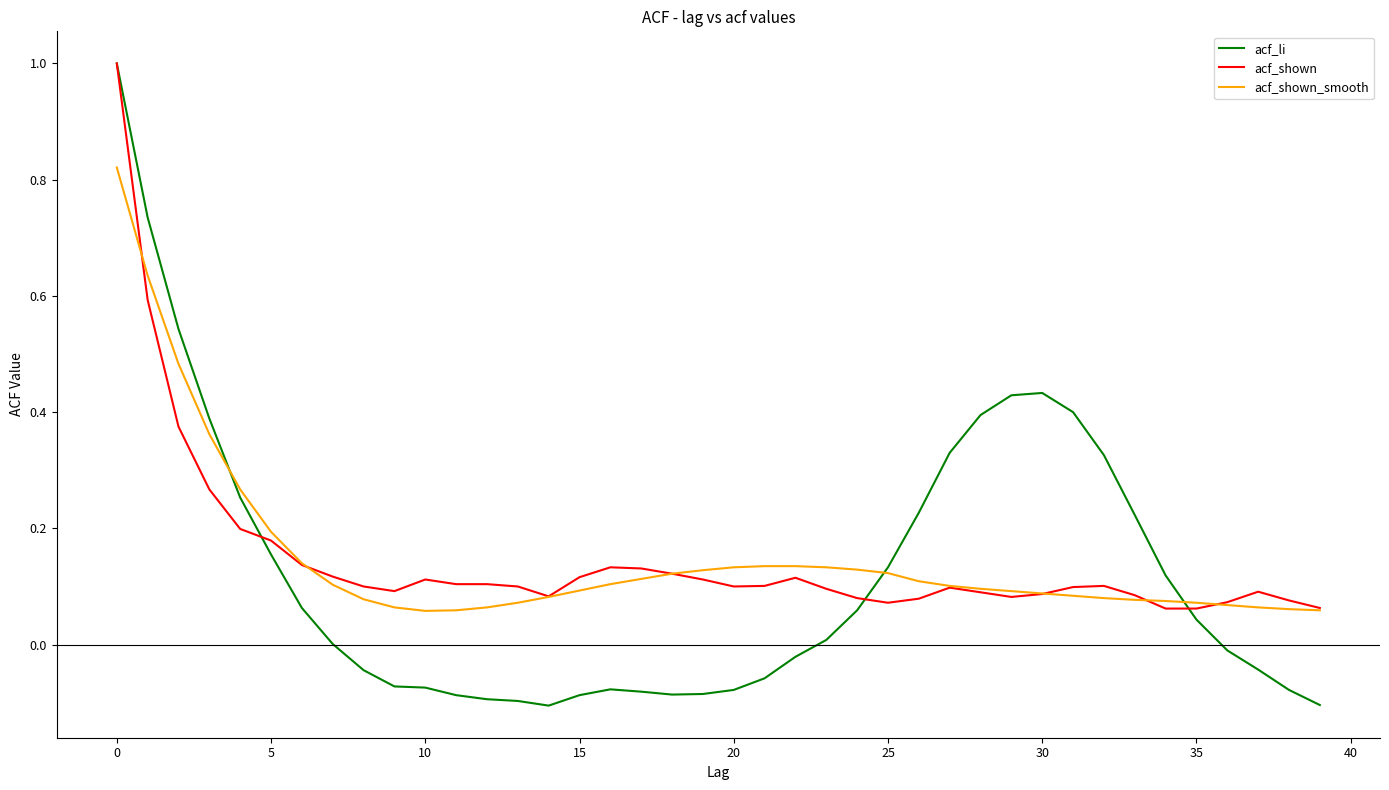

What is the maximum value shown in the chart?

1.0